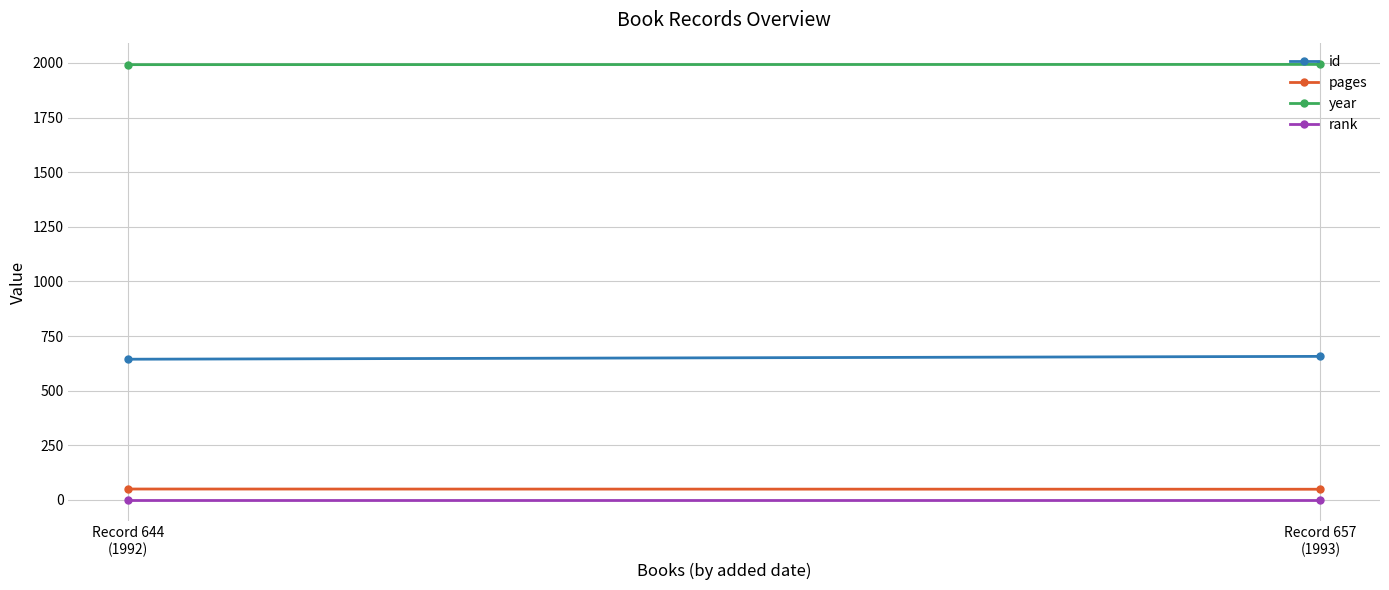

Is it true that year equals 3409 at Record 644
(1992)?

False